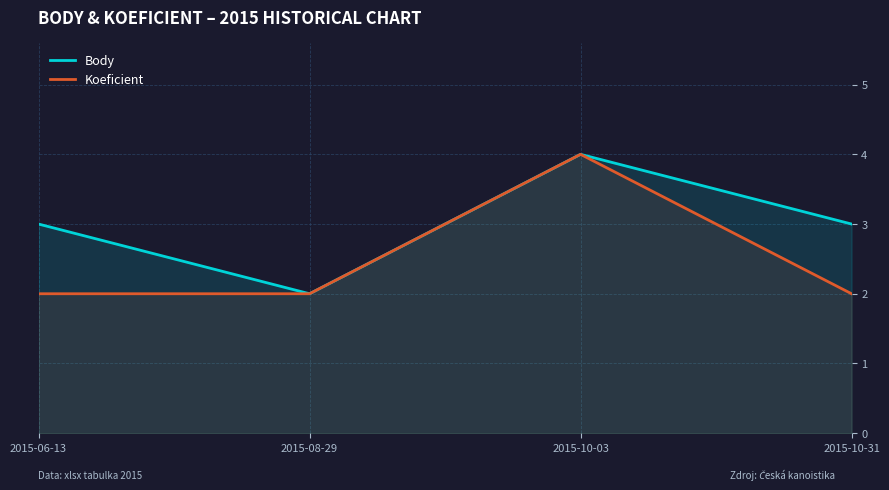

What is the maximum value shown in the chart?

4